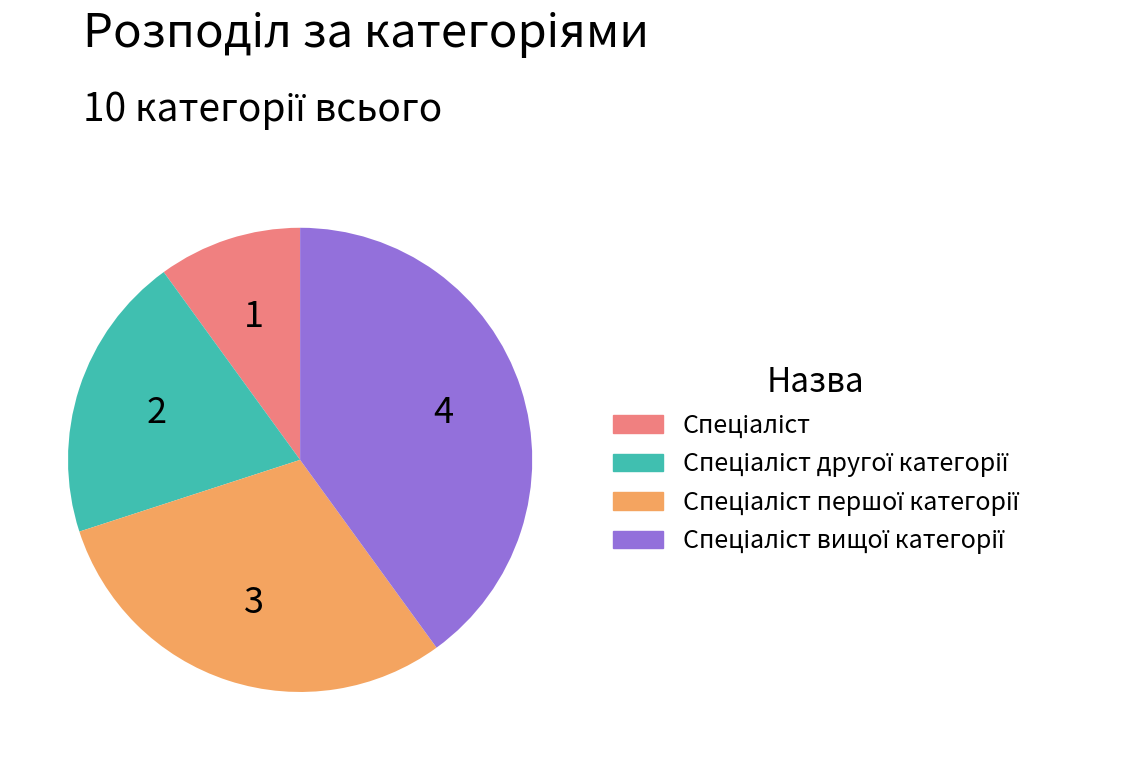

Does any single category account for the majority?

No